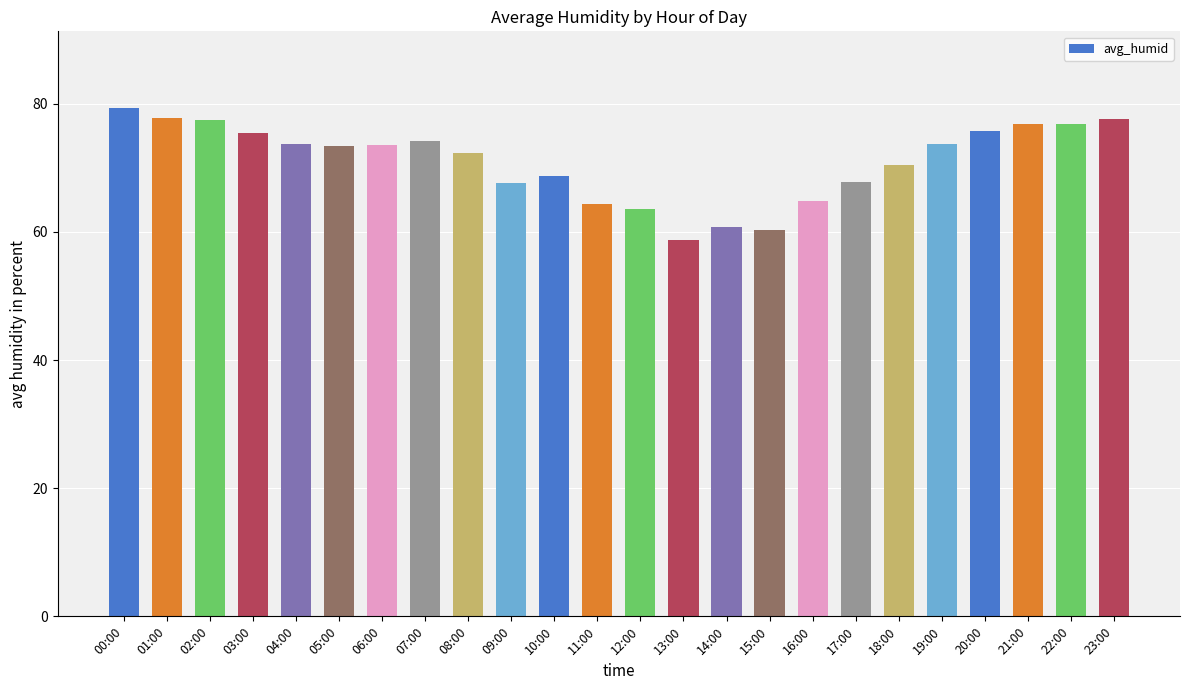

Approximately how many times larger is the value at 11:00 compared to 23:00?

0.8